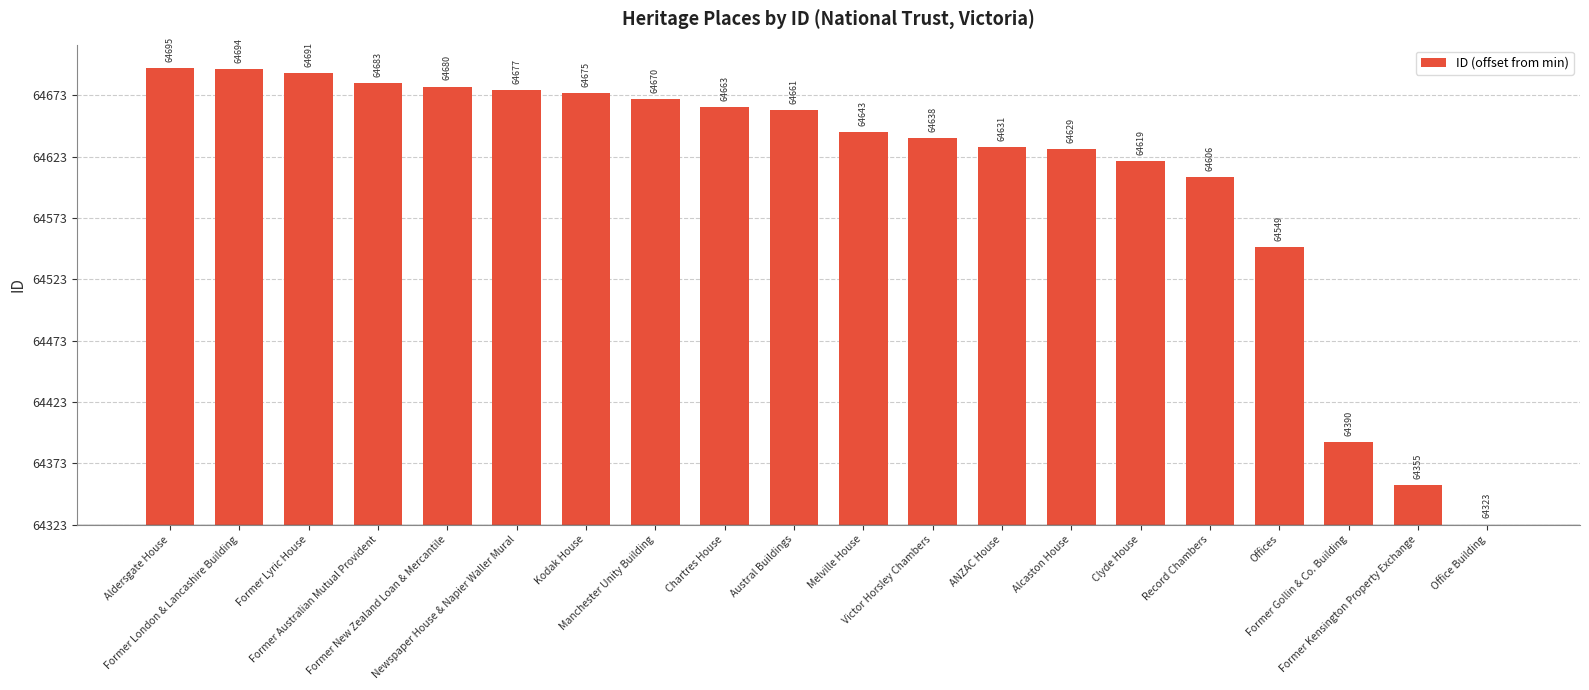

Where is the data nearest to the value 186?

Offices